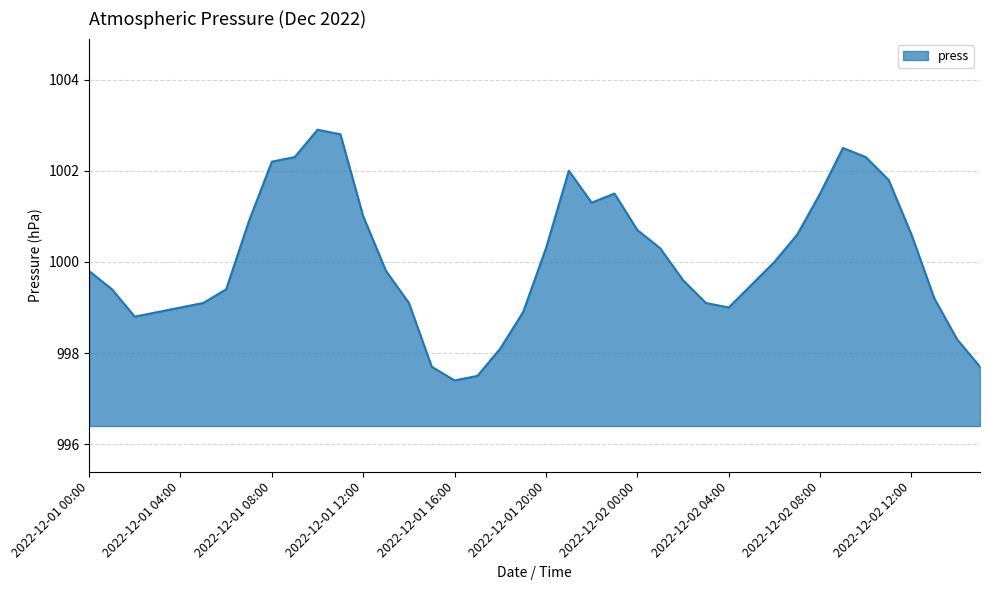

What is the maximum value shown in the chart?

1002.9